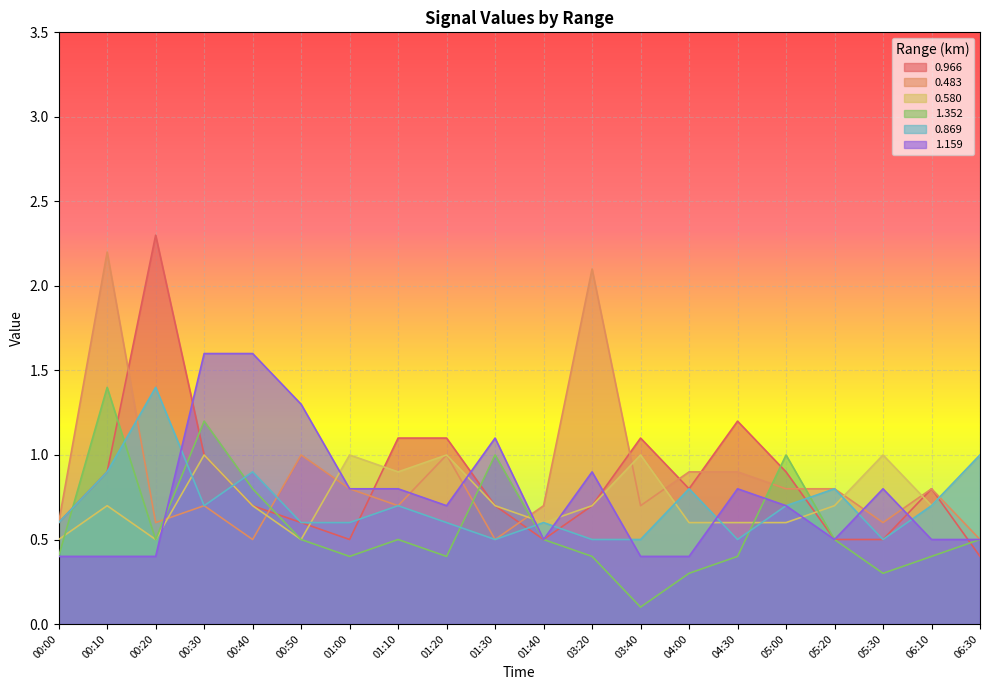

How many interior local valleys does the 0.580 series have?

5